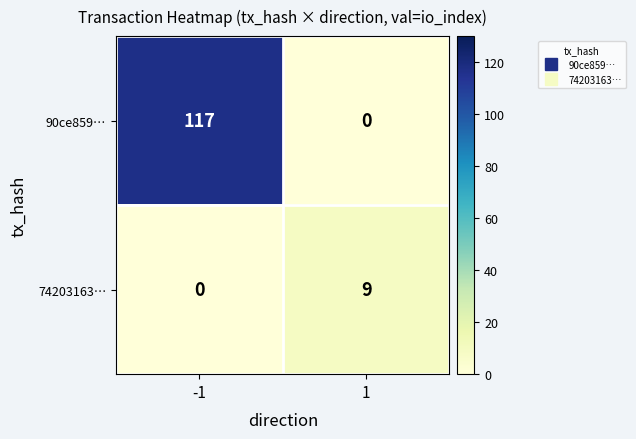

What is the maximum value shown in the chart?

117